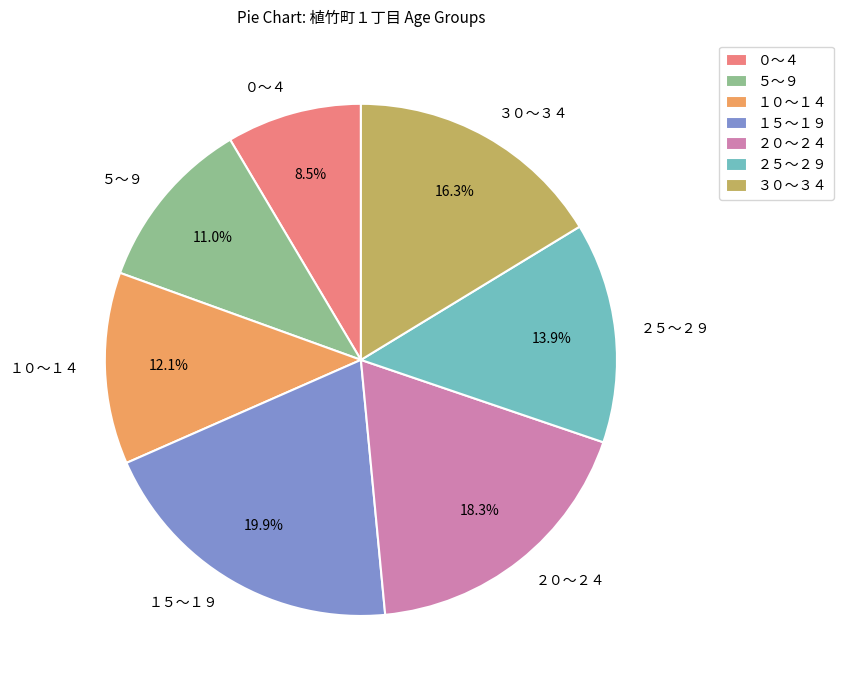

Which slice is the smallest?

０～４